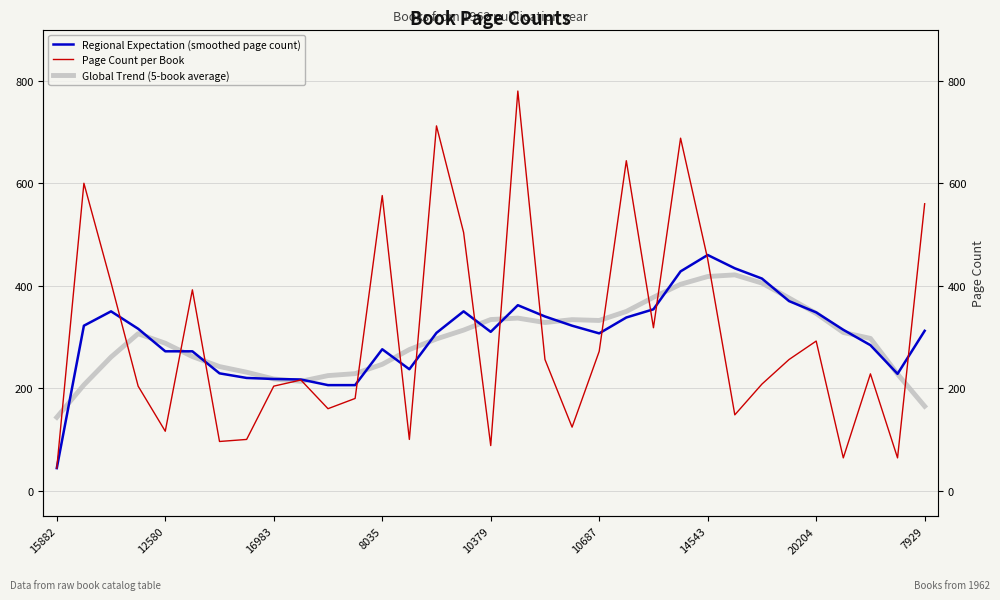

What is the greatest value displayed?

780.0